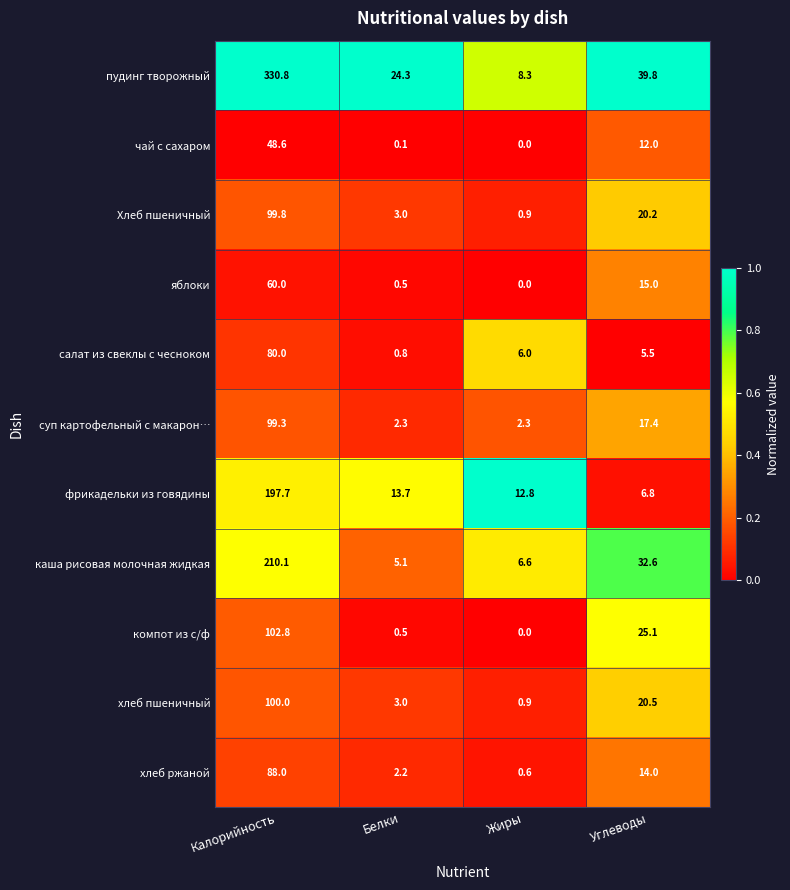

The value of Хлеб пшеничный at Белки is 4.7. True or false?

False